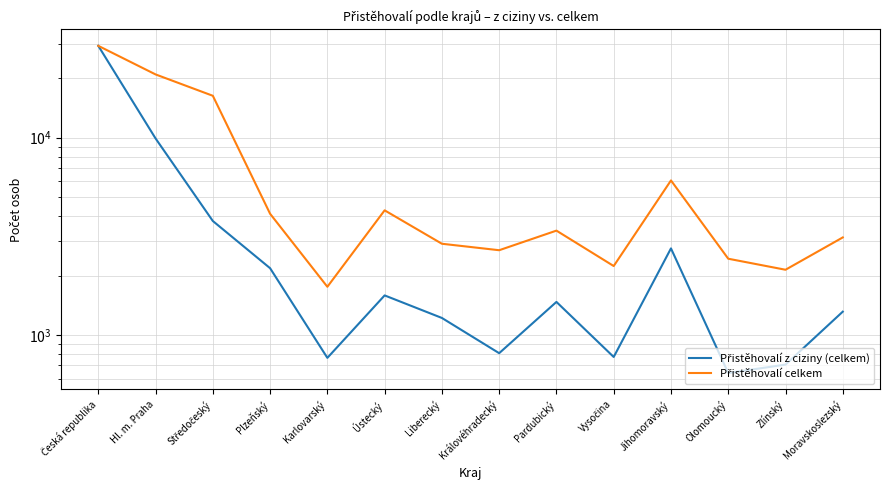

The Přistěhovalí celkem series shows 2688 at Královéhradecký. True or false?

True